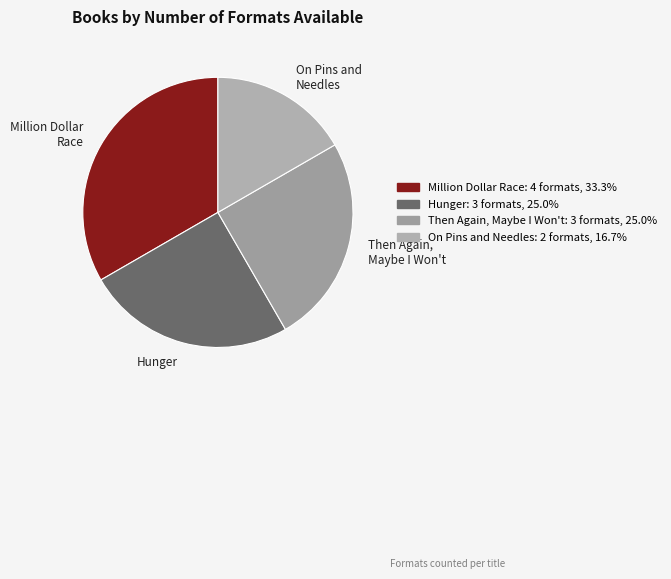

Does Hunger represent more than half of the total?

No